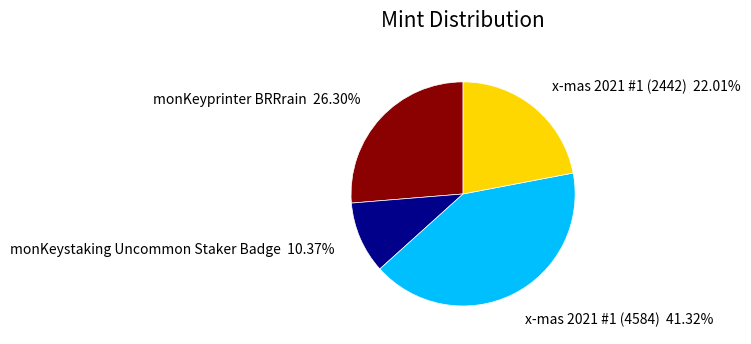

To the nearest percent, what portion does monKeystaking Uncommon Staker Badge represent?

10%